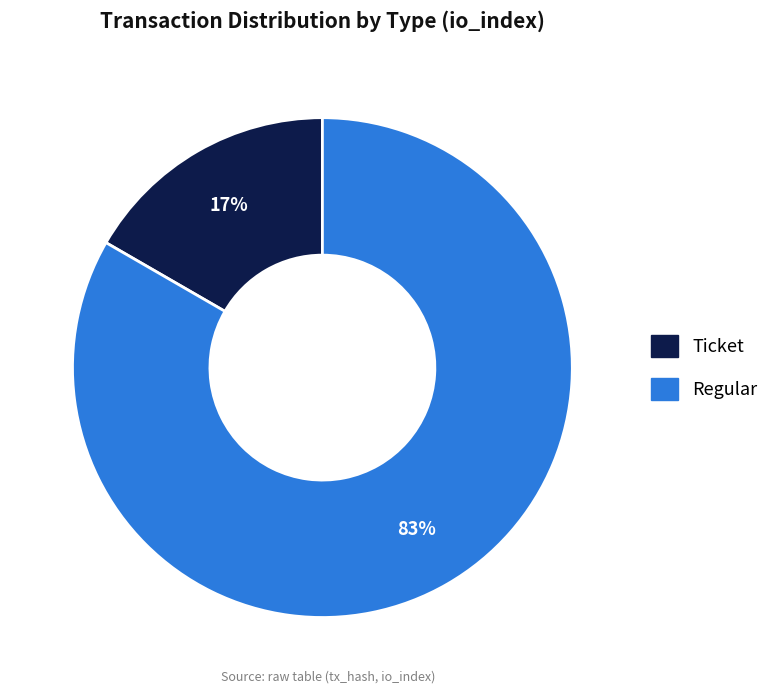

Is there any slice that represents more than half of the pie?

Yes